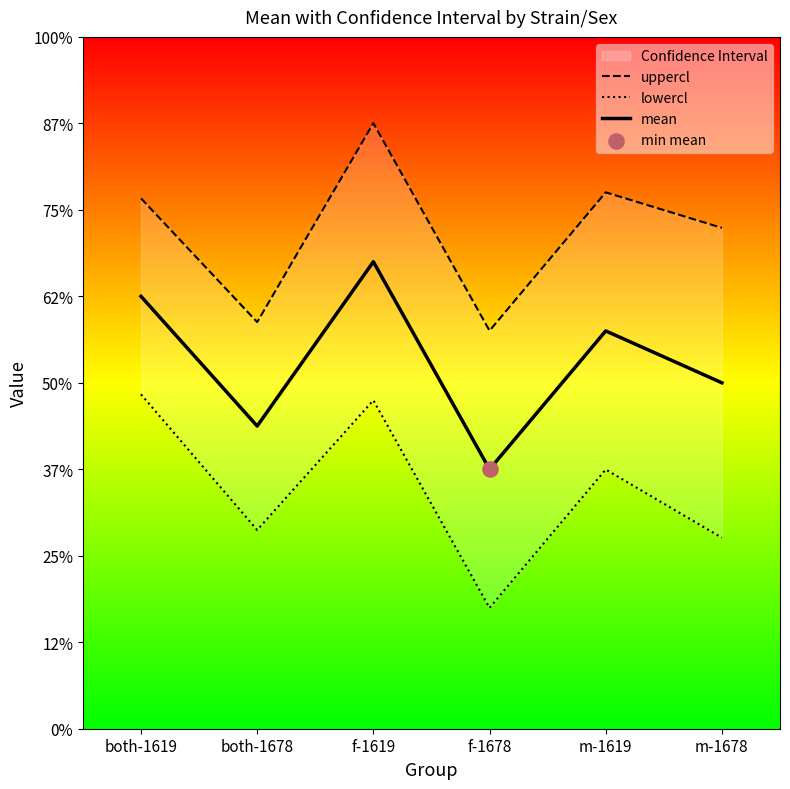

Is the value of uppercl at m-1678 greater than the value of mean at f-1619?

Yes